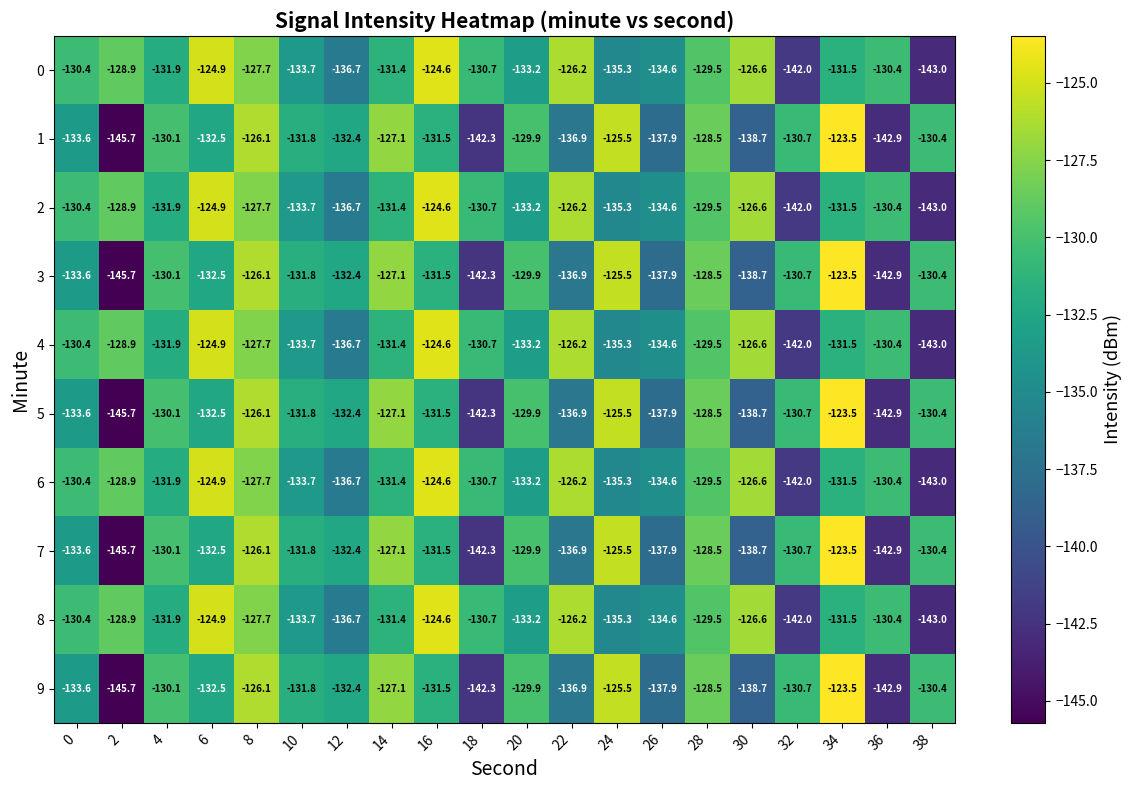

What is the difference between the 2 values at 14 and 6?

6.5